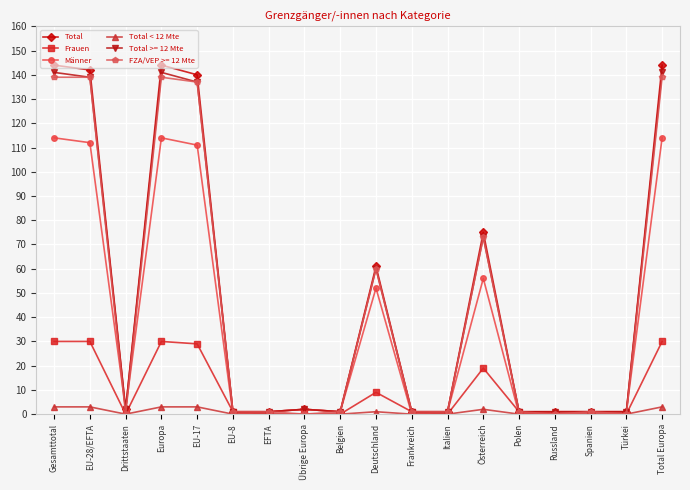

At how many categories does at least one series exceed 10?

7